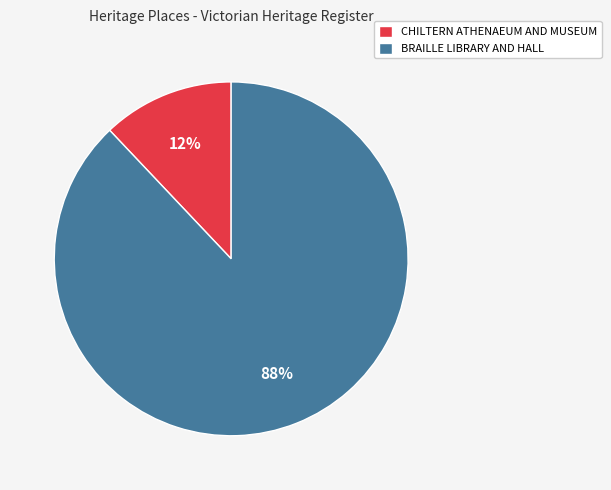

Count the number of slices in the pie.

2